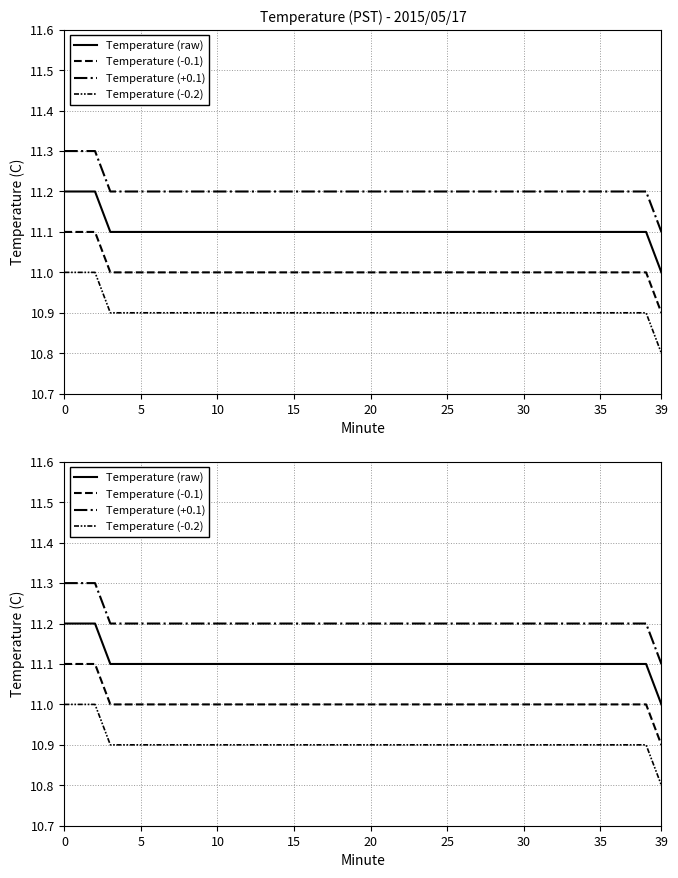

At how many categories does at least one series exceed 10?

40